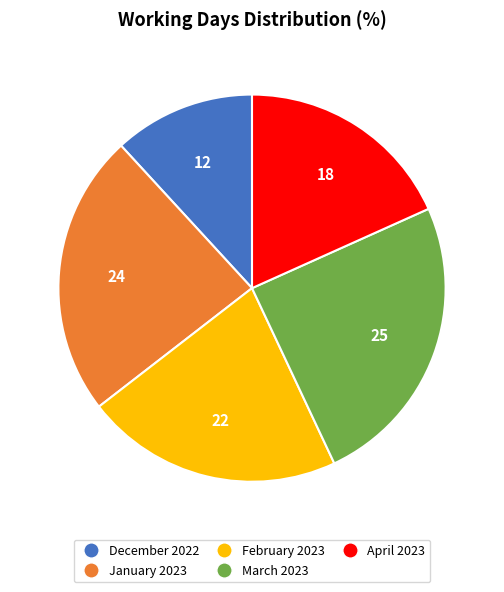

Between April 2023 and March 2023, which is larger?

March 2023